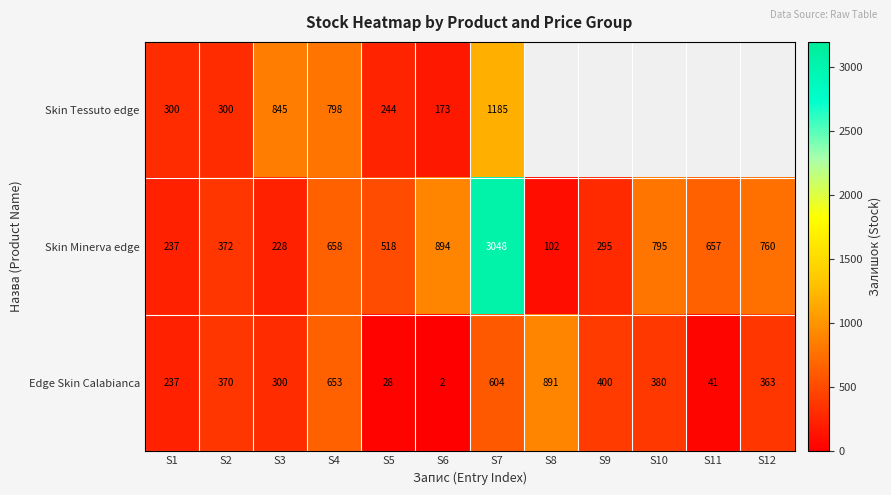

What is the total value across all series at S6?

1069